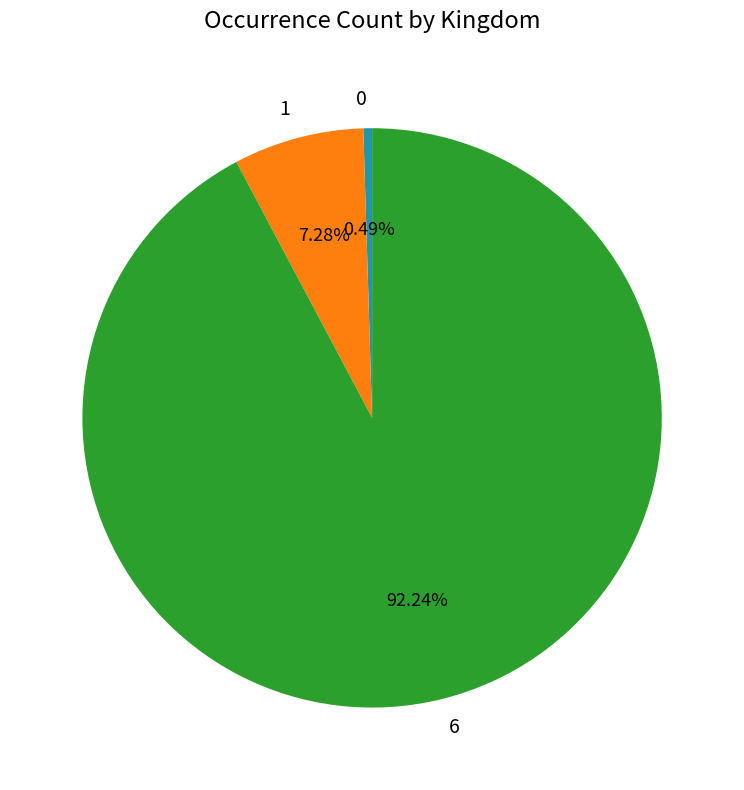

What is the ratio of the value at 1 to the value at 0?

15.0